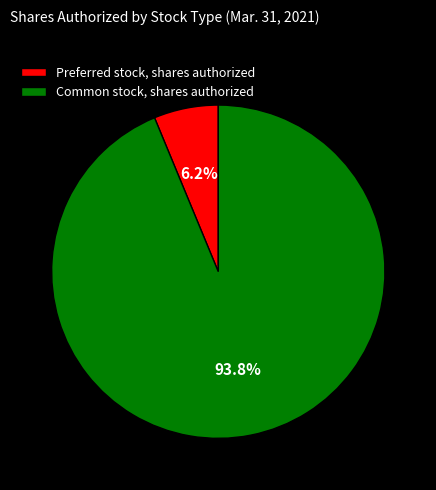

The Preferred stock, shares authorized slice represents 6% of the pie. True or false?

True